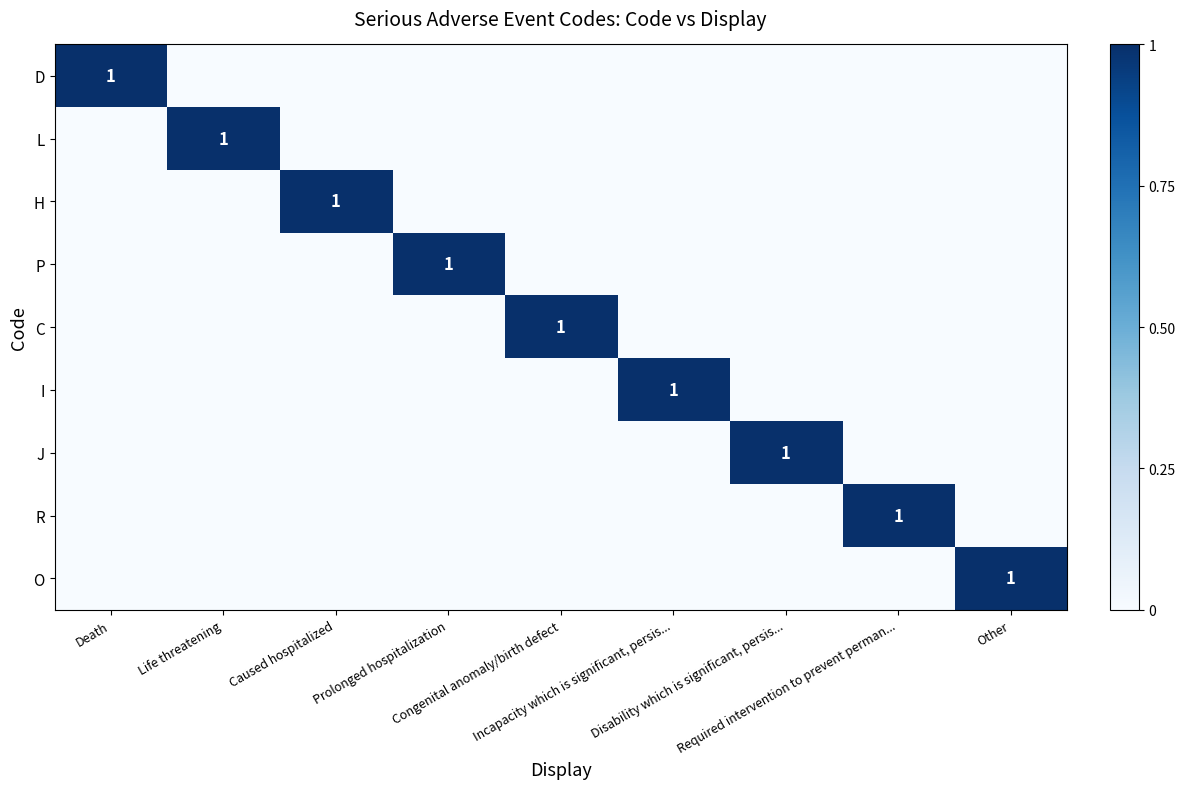

At how many categories does at least one series exceed 0?

9